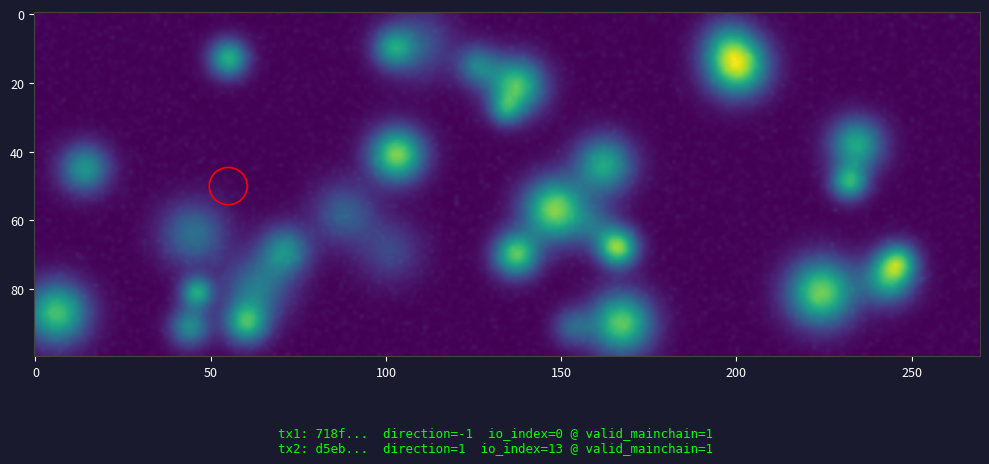

Is the value of 718f2430b9d5113e0c0e4e774f33d1a5284ee0e at direction greater than the value of d5eb5b01584914e10fd11edda8a0be1fdc9e2b5 at io_index?

No